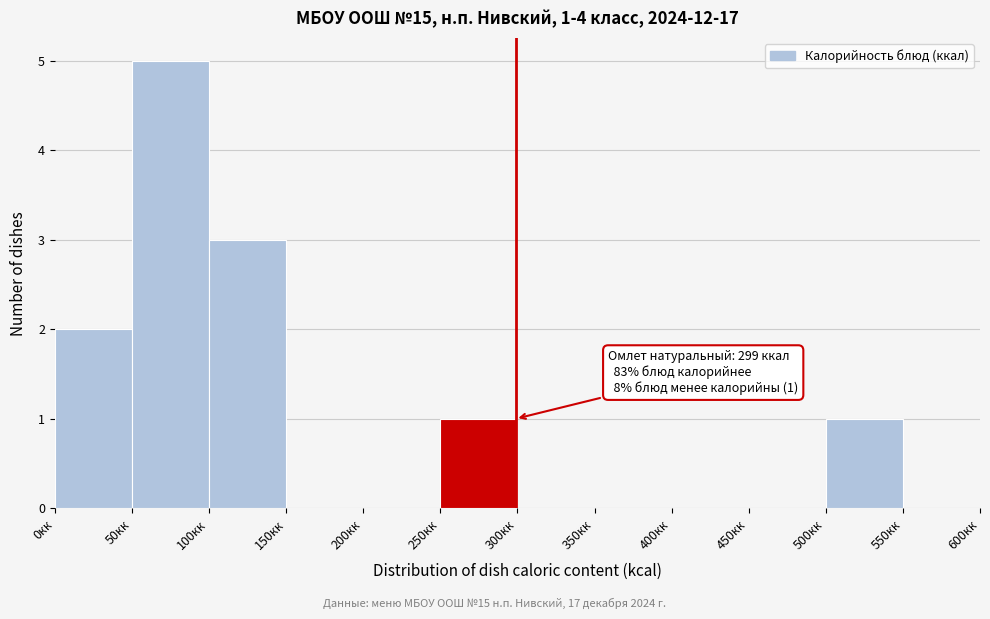

Which range on the x-axis has the tallest bar?

50 to 100